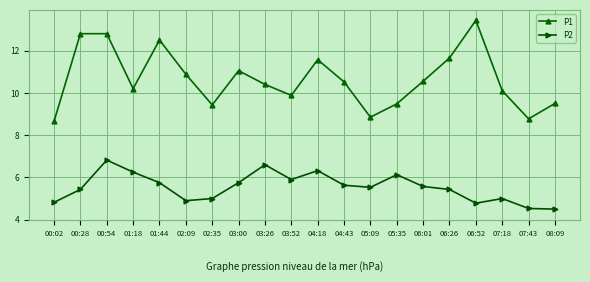

What is the lowest value of the P1 series?

8.7